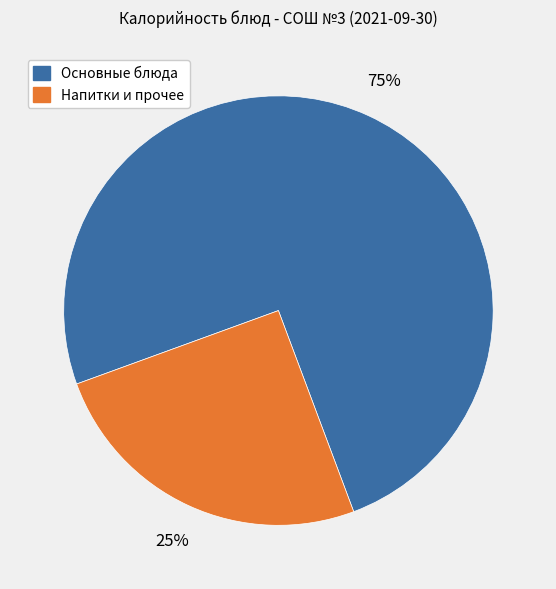

Is there a majority slice in this chart?

Yes